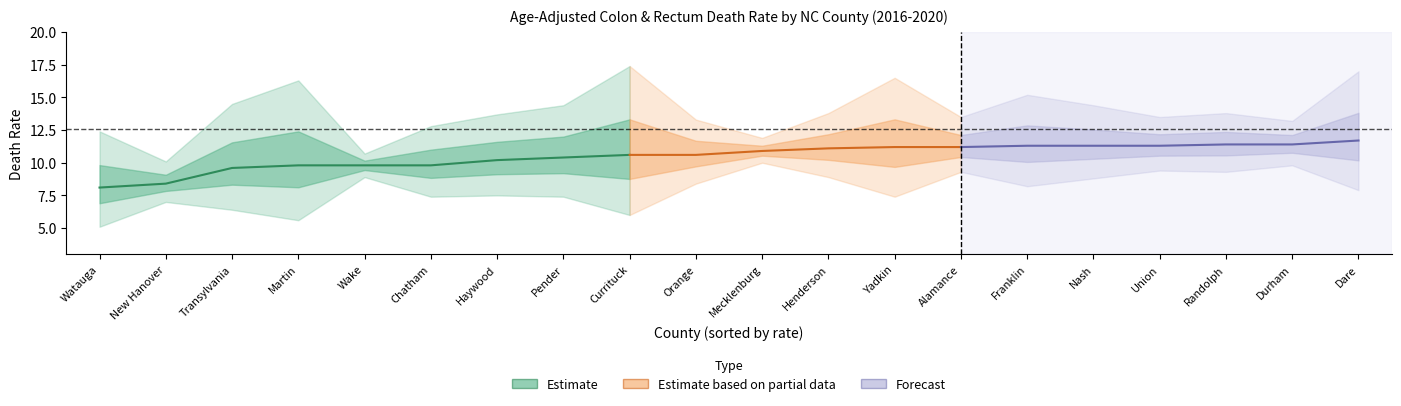

What is the difference between the highest and lowest values at Chatham?

5.4